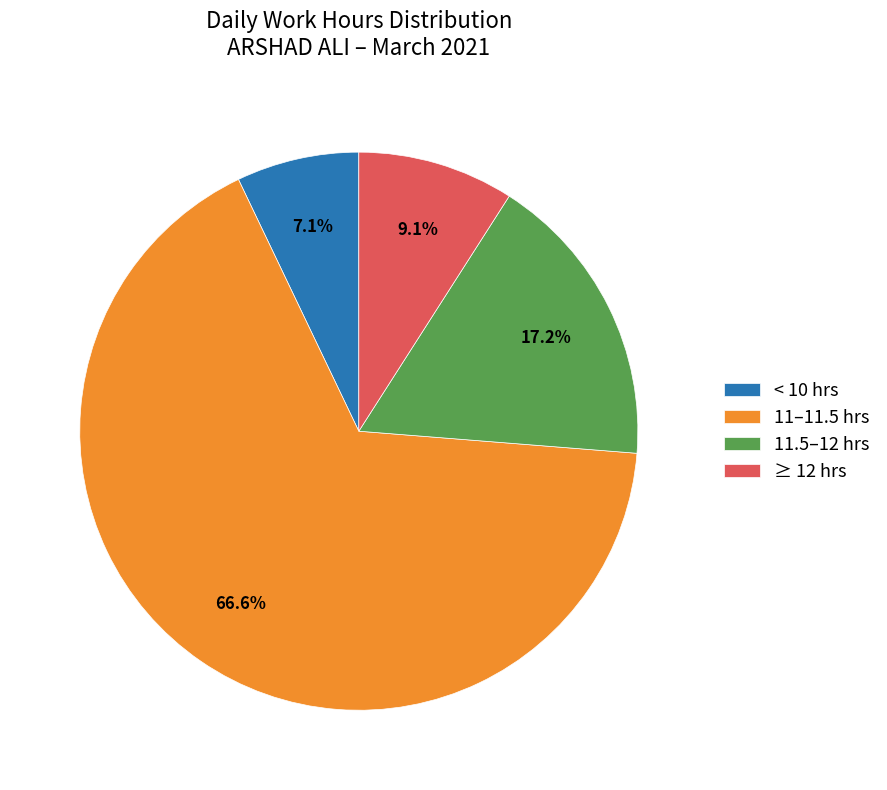

Is there any slice that represents more than half of the pie?

Yes